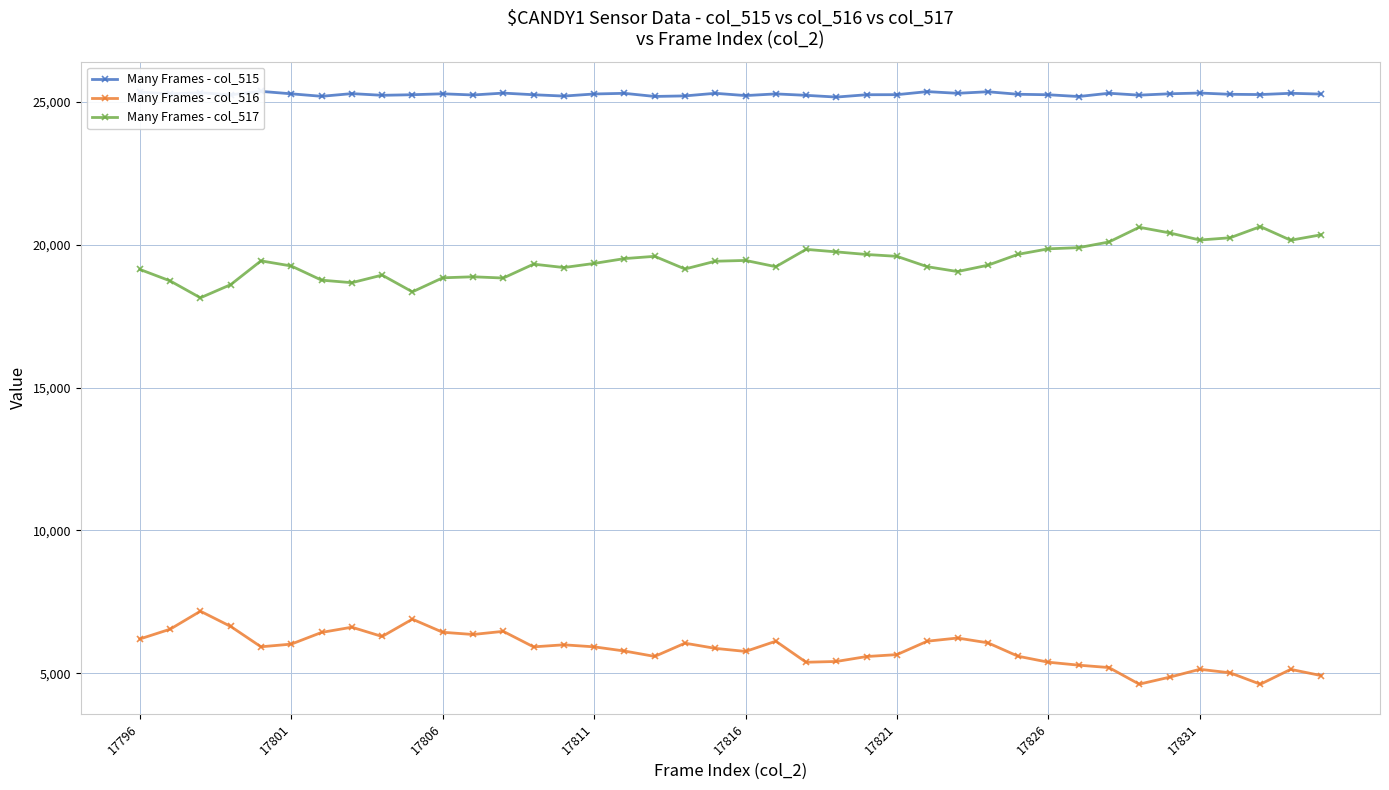

Reading right to left, transcribe all the data shown in this chart.

Many Frames - col_515: 25266	25293	25249	25258	25302	25276	25228	25295	25180	25242	25259	25347	25293	25352	25245	25243	25161	25222	25272	25213	25293	25202	25183	25292	25269	25196	25243	25300	25234	25276	25243	25223	25282	25188	25275	25361	25241	25314	25275	25335
Many Frames - col_516: 4924	5140	4620	5019	5142	4866	4622	5203	5287	5390	5599	6069	6236	6125	5656	5589	5416	5389	6125	5767	5875	6056	5593	5782	5928	5999	5927	6470	6360	6438	6896	6290	6615	6432	6023	5930	6642	7175	6545	6203
Many Frames - col_517: 20342	20153	20629	20239	20160	20410	20606	20092	19893	19852	19660	19278	19057	19227	19589	19654	19745	19833	19227	19446	19418	19146	19590	19510	19341	19197	19316	18830	18874	18838	18347	18933	18667	18756	19252	19431	18599	18139	18730	19132